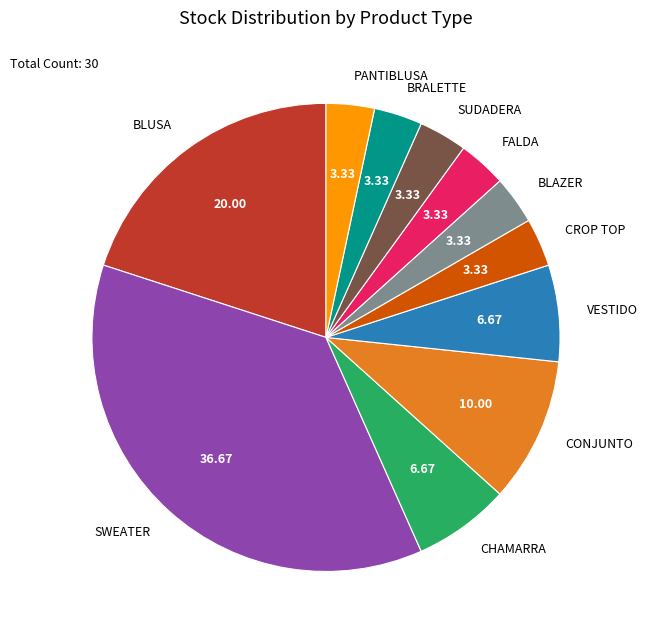

Do FALDA and VESTIDO together represent more than half of the pie?

No